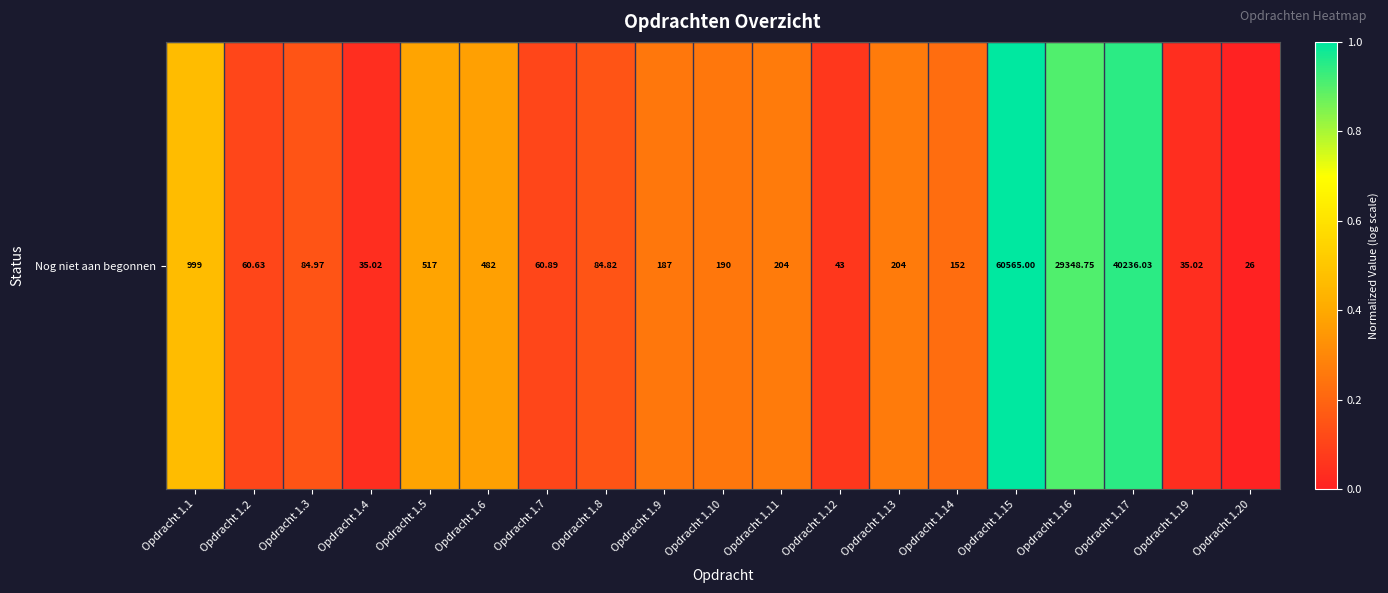

What is the sum of the values at Opdracht 1.1 and Opdracht 1.4?

0.5